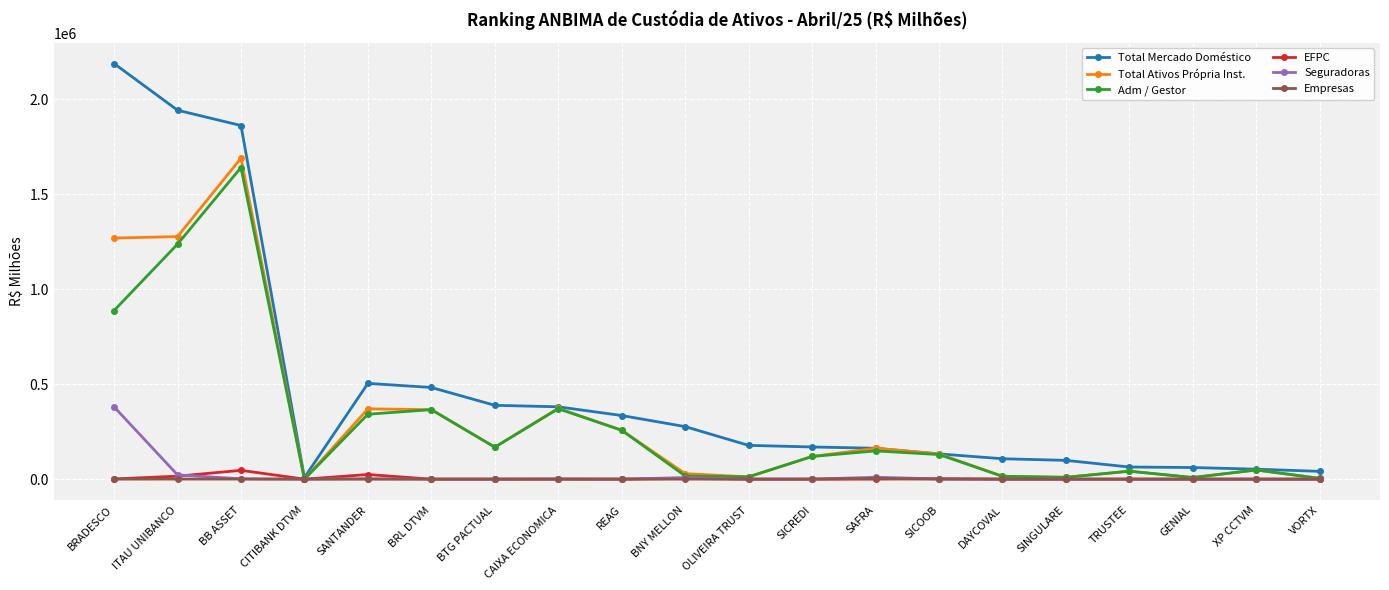

Which series has the largest range (max minus min)?

Total Mercado Doméstico